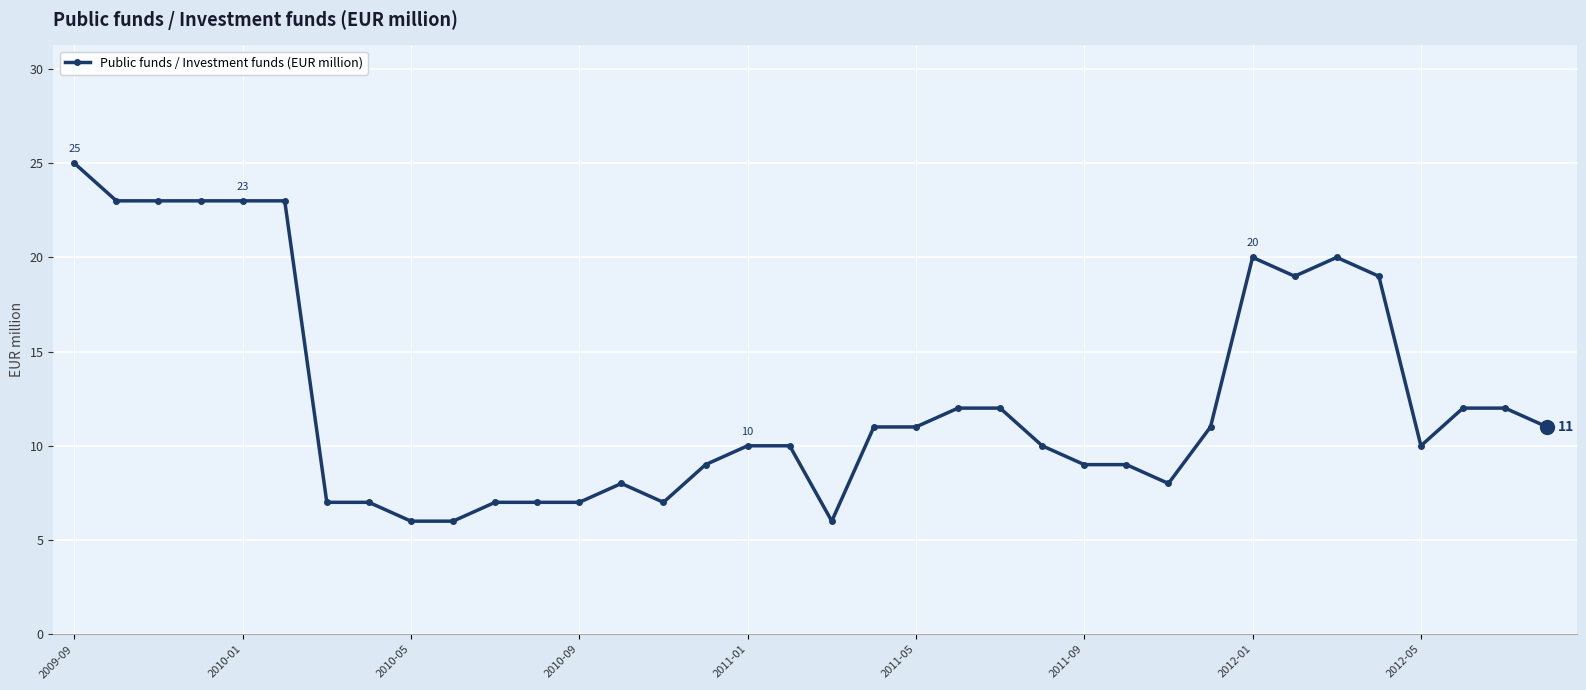

What is the value of the 27th point from the left?

8